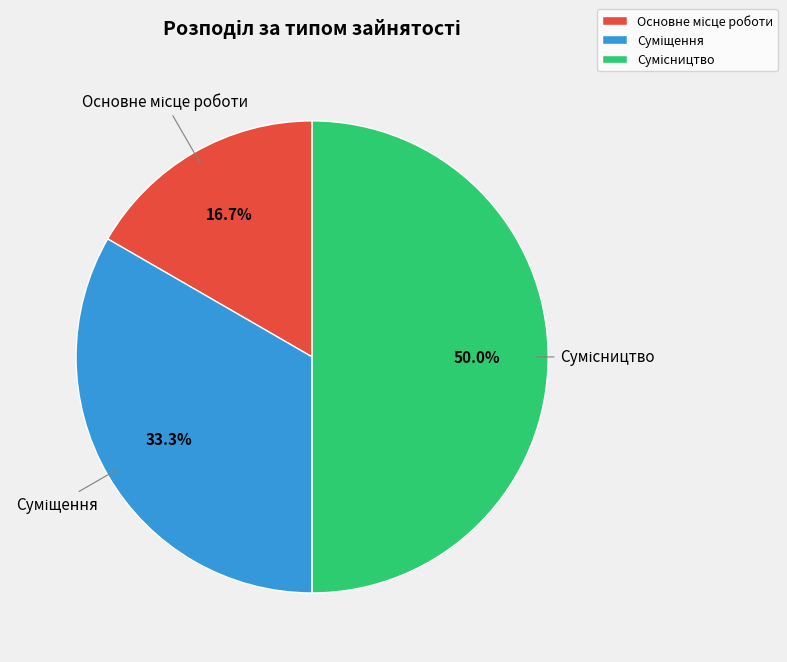

Does Суміщення account for over 50% of the chart?

No